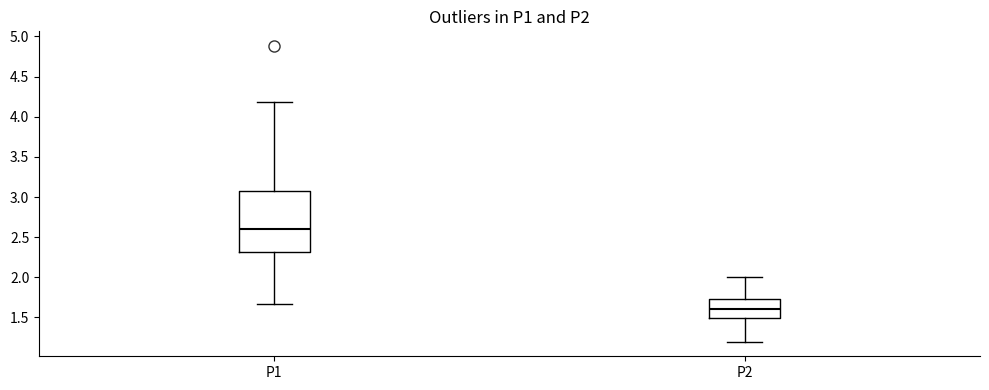

Reading left to right, transcribe this box plot: for each box, give where its median line is, the range the box spans, and where its two whiskers end, as read against the y-axis. The values are not printed on the chart, so give them approximately, as read against the axis.

P1: median 2.60, box 2.30 to 3.10, whiskers 1.65 to 4.20
P2: median 1.60, box 1.50 to 1.75, whiskers 1.20 to 2.00